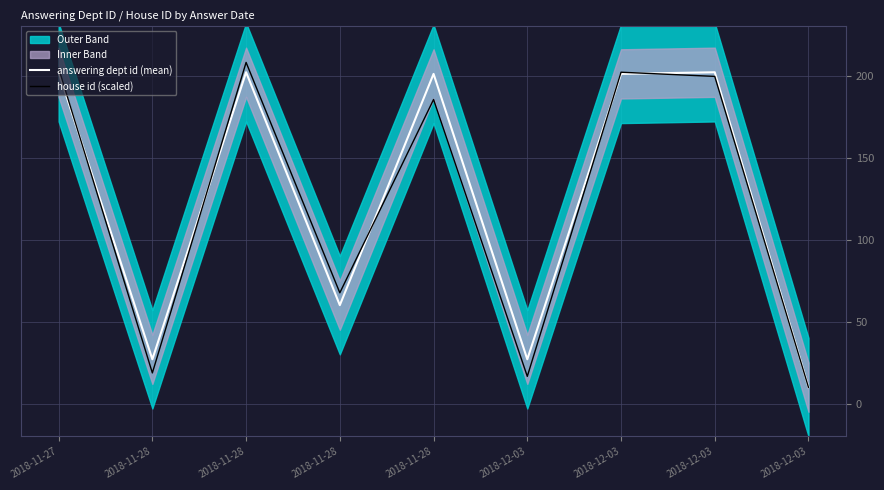

The house id (scaled) series shows 23.2 at 2018-12-03. True or false?

False